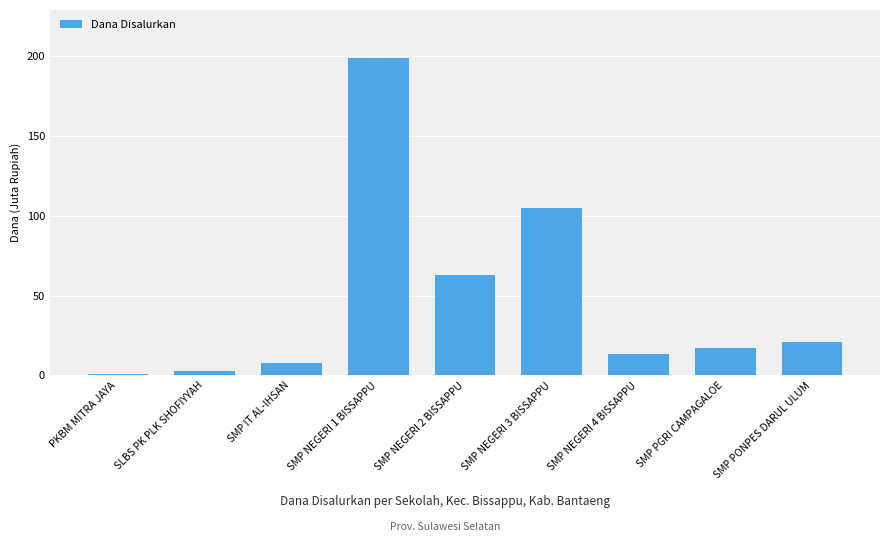

At which label does the data first exceed 16?

SMP NEGERI 1 BISSAPPU